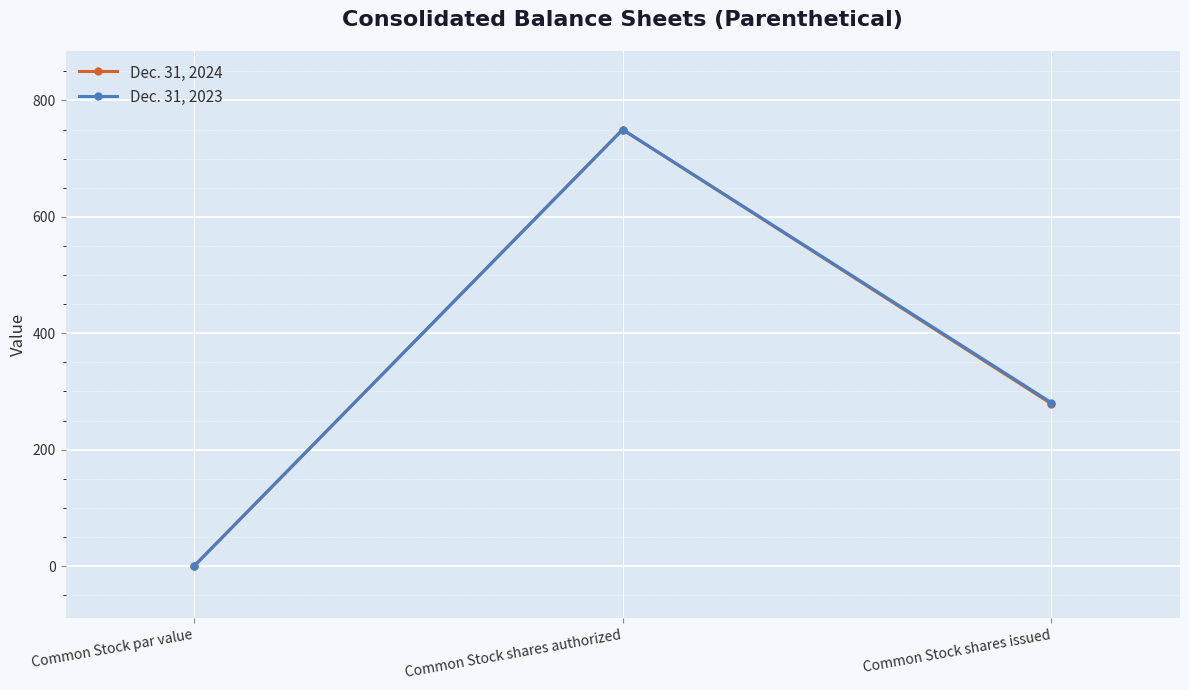

True or false: Dec. 31, 2023 has a value of 281 at Common Stock shares issued.

True